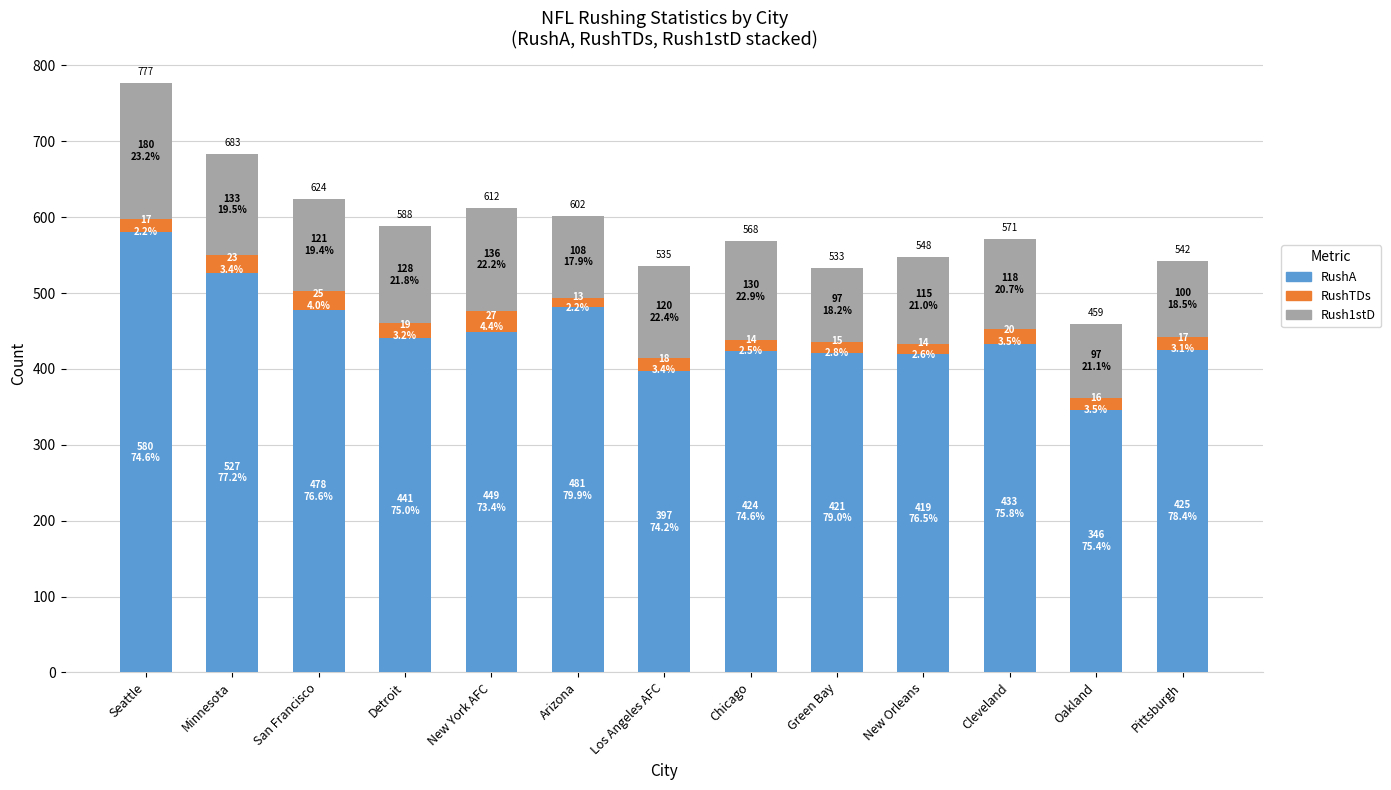

What is the lowest value of the RushA series?

346